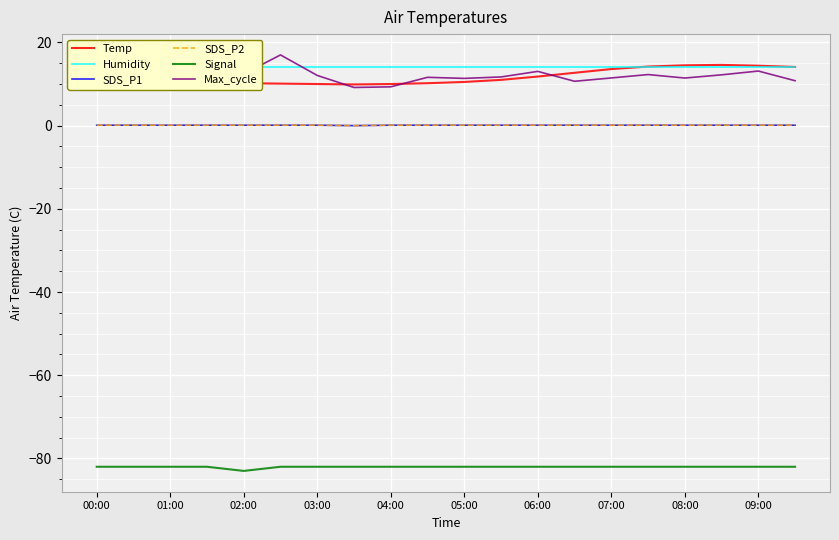

What is the total value across all series at 19?

-42.9